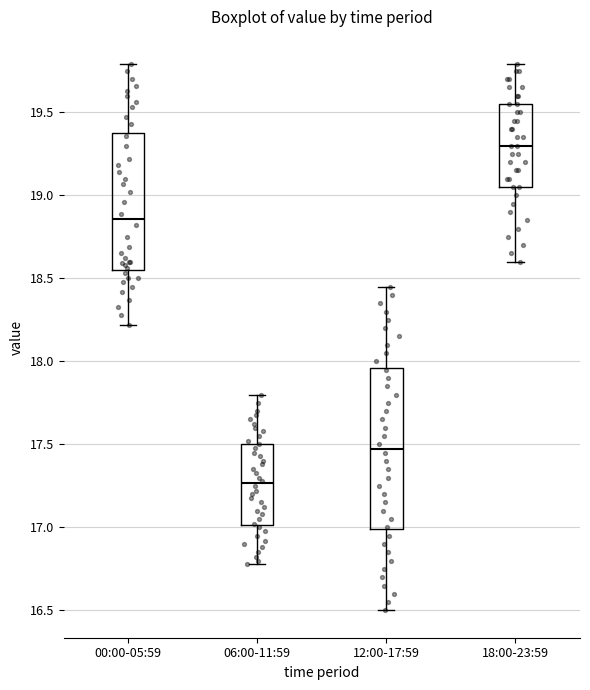

Which box has the lowest median line?

06:00-11:59